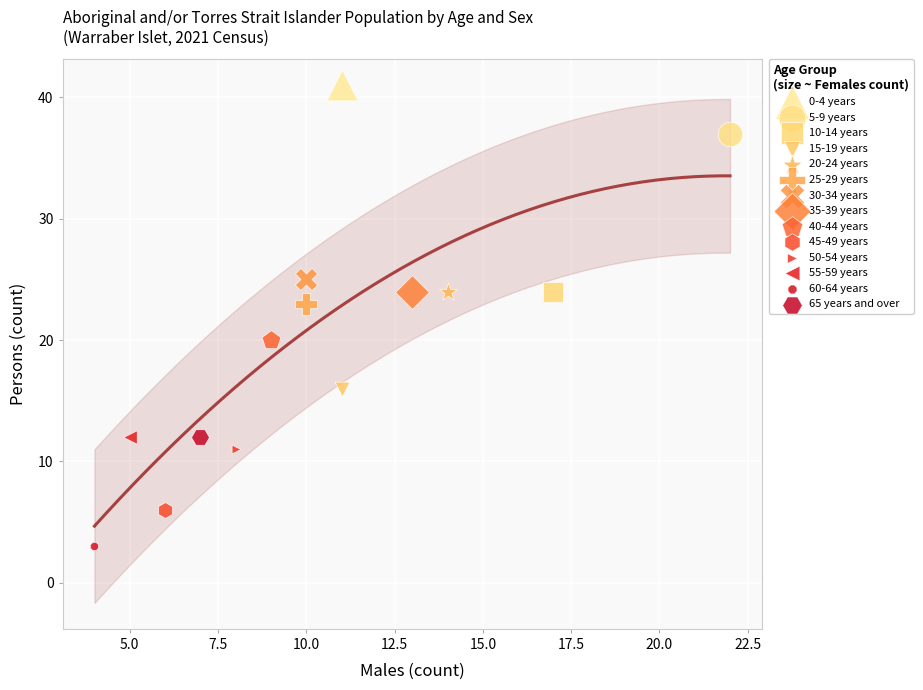

Which series reaches the minimum Y coordinate?

60-64 years